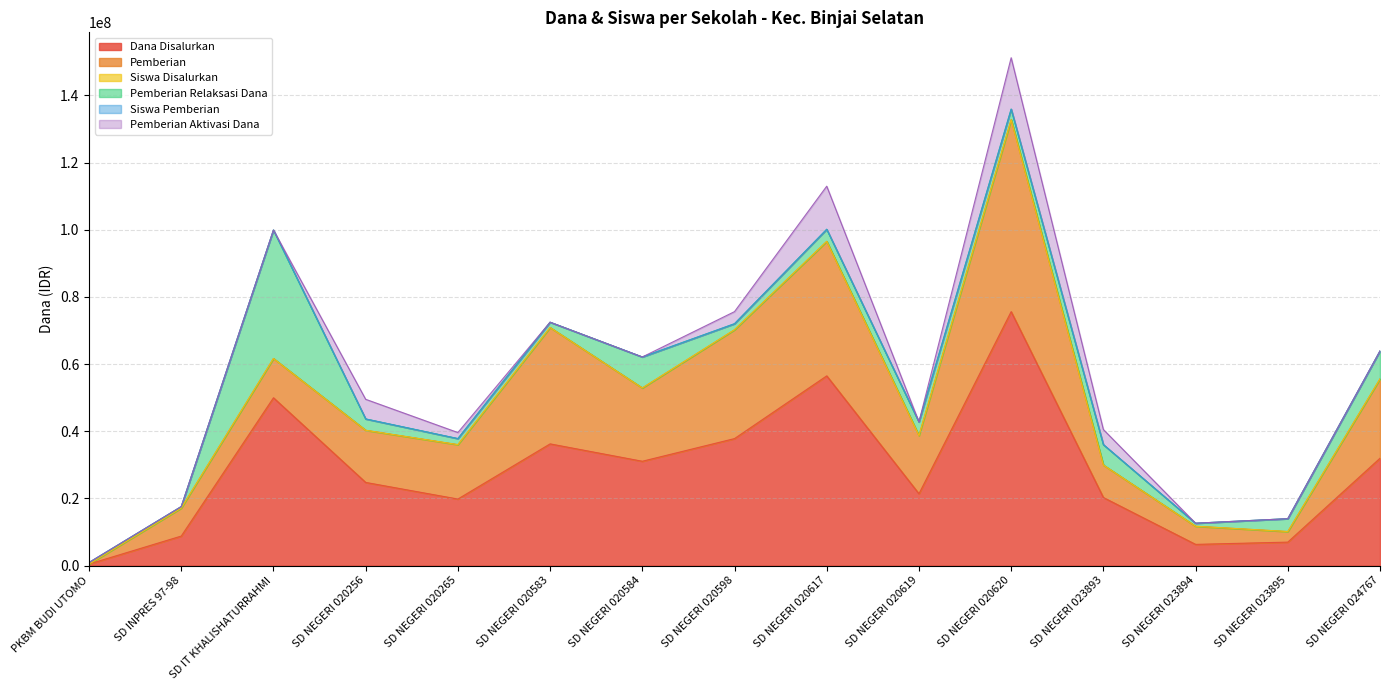

At which category is the sum across all series the highest?

SD NEGERI 020620